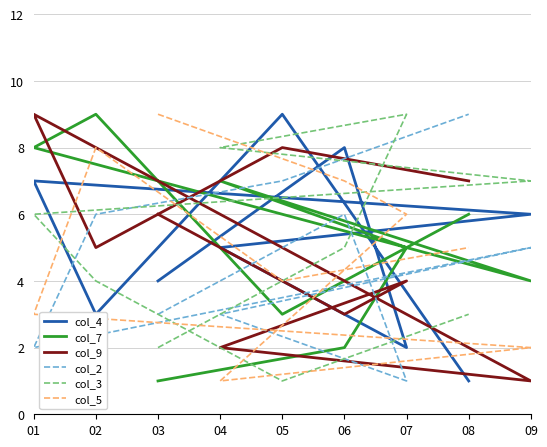

At which category does col_5 reach its first local valley?

04